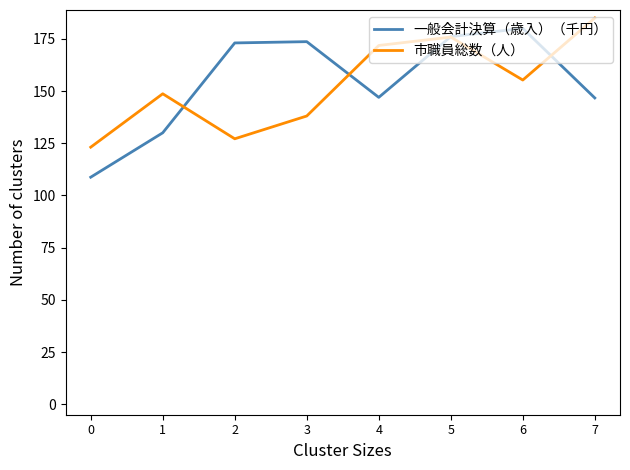

What is the highest value of the 一般会計決算（歳入）（千円） series?

180.0